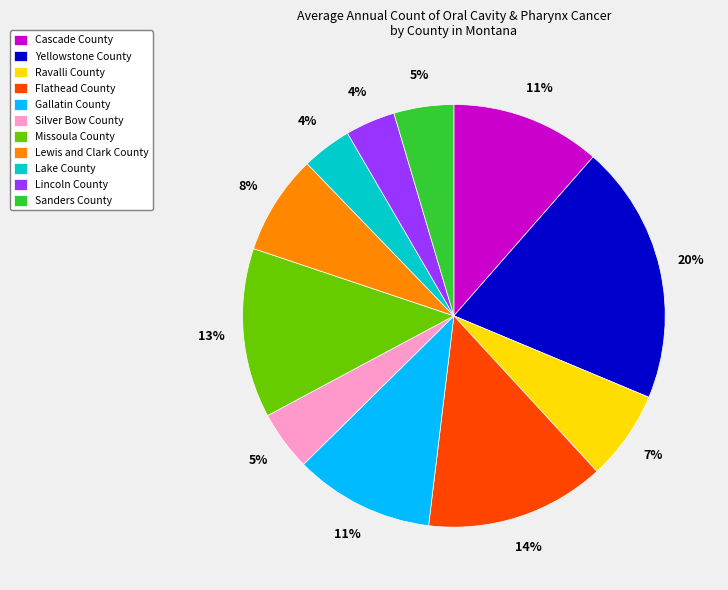

To the nearest percent, what portion does Ravalli County represent?

7%